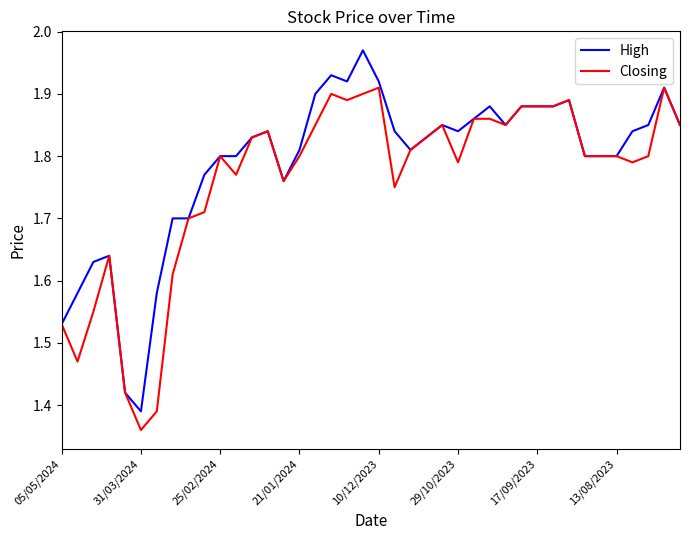

How many lines are shown in the chart?

2